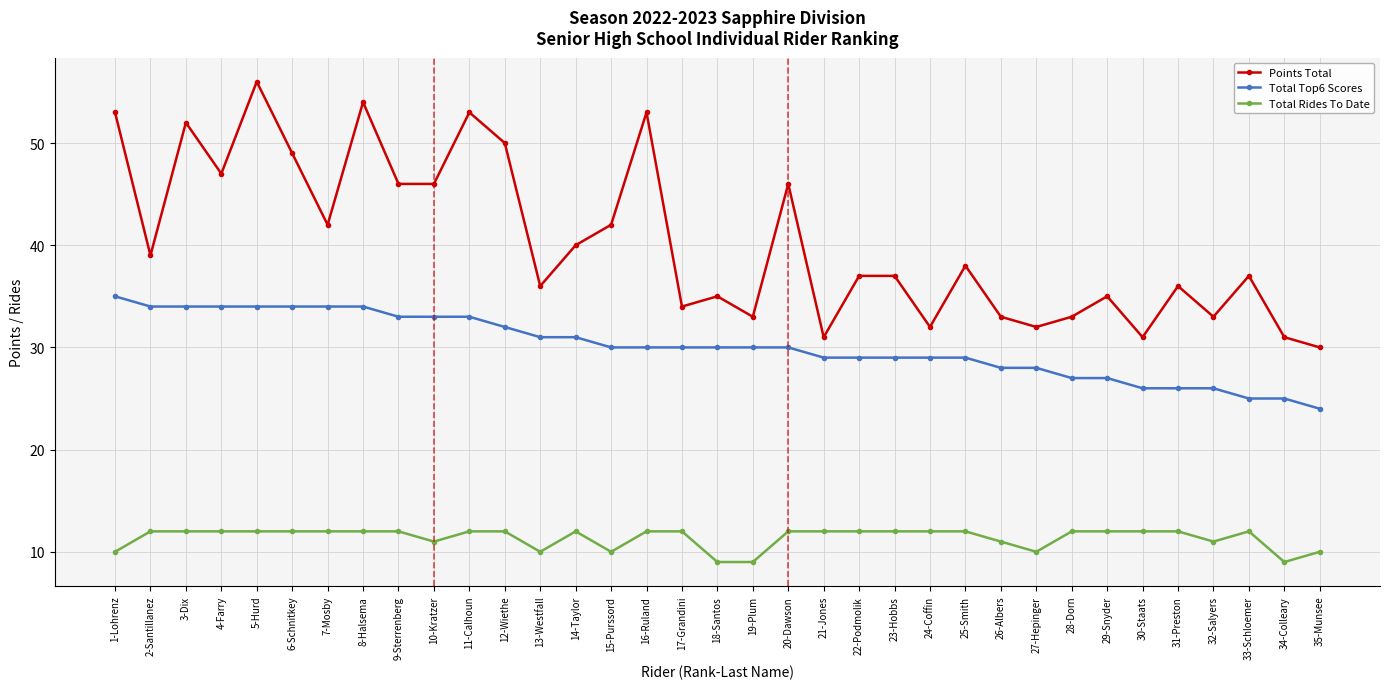

Which series has the largest range (max minus min)?

Points Total